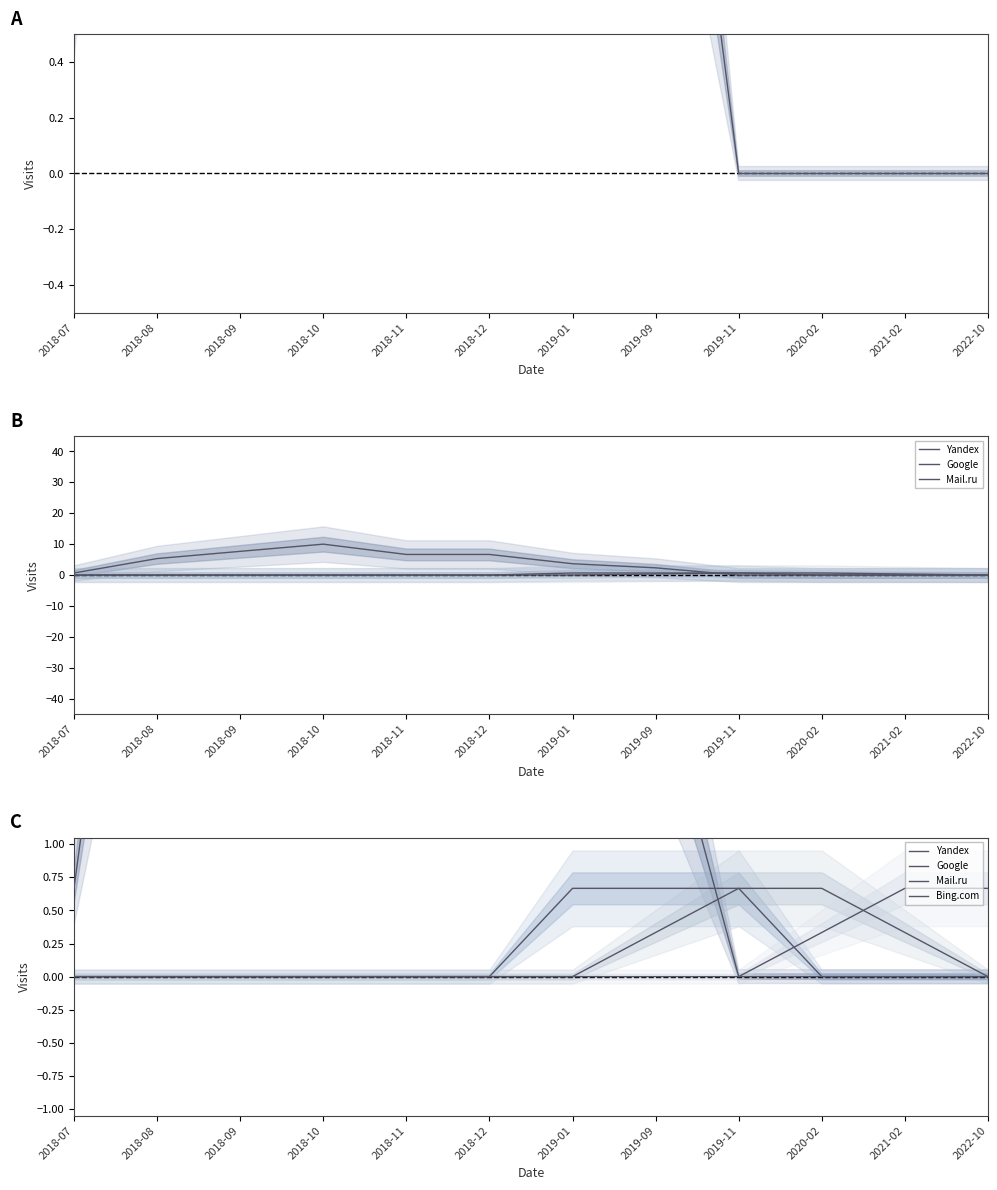

What is the sum of all Bing.com values?

1.7